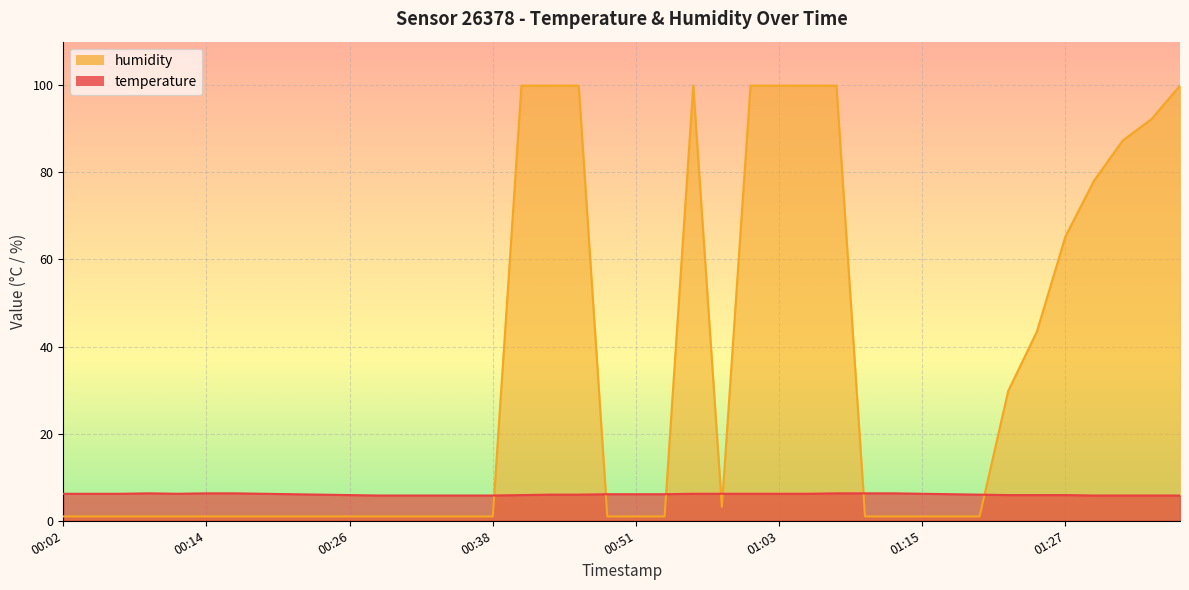

Where is the first local minimum for humidity?

00:58